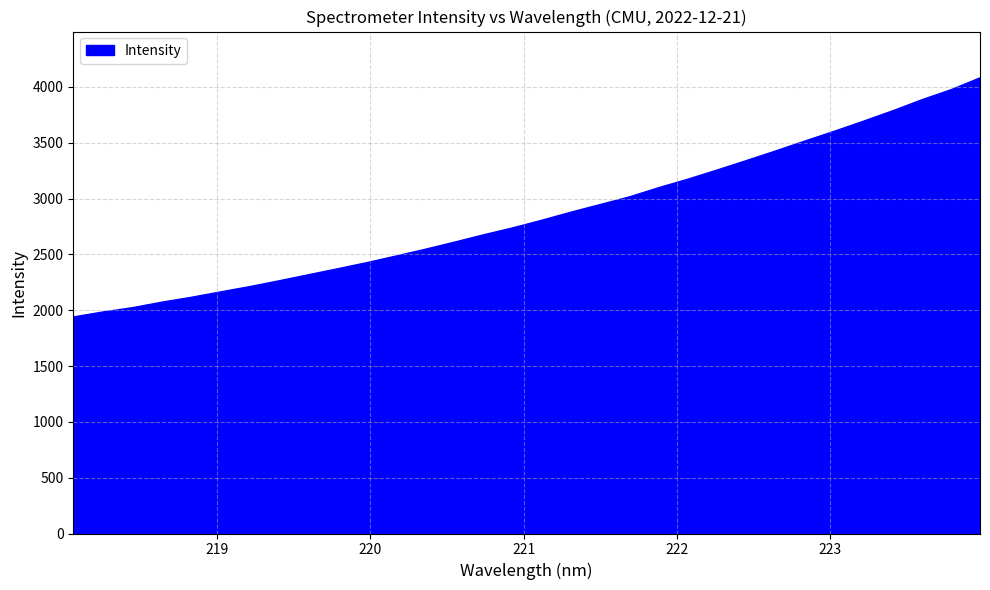

What is the smallest value displayed?

1944.7